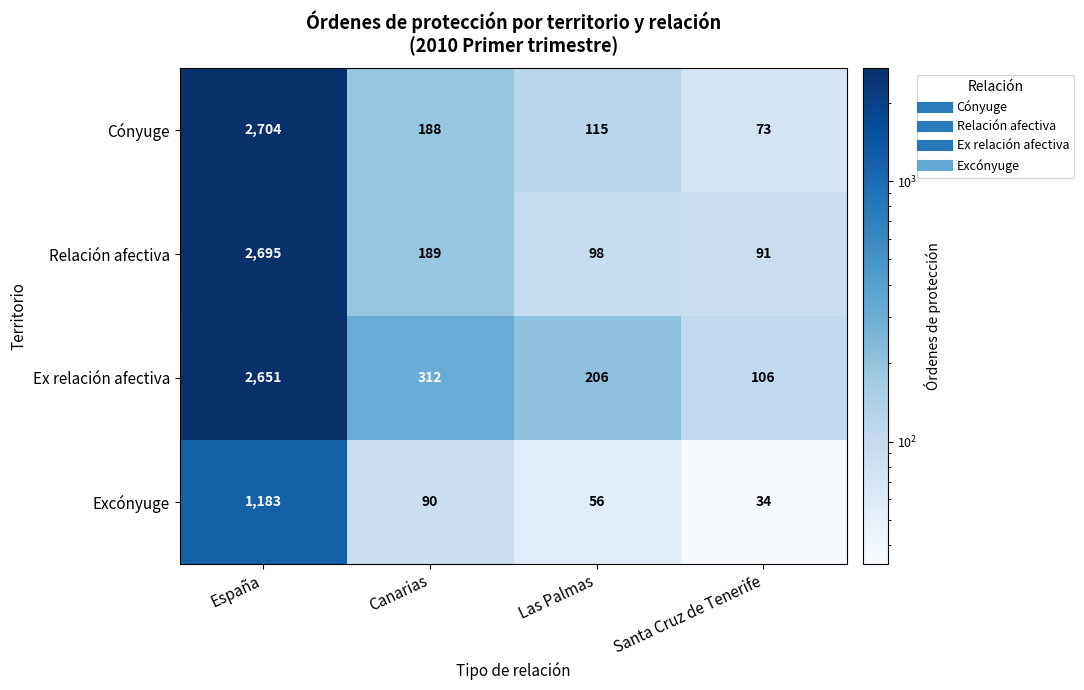

Which series has the largest total across all categories?

Ex relación afectiva